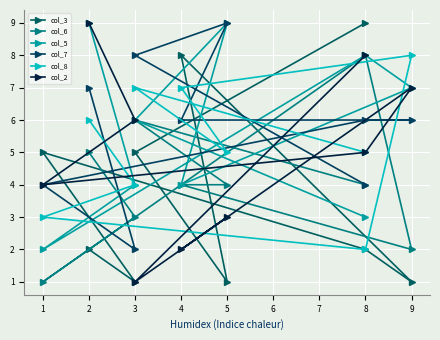

Is the value of col_3 at 8 greater than the value of col_8 at 9?

Yes